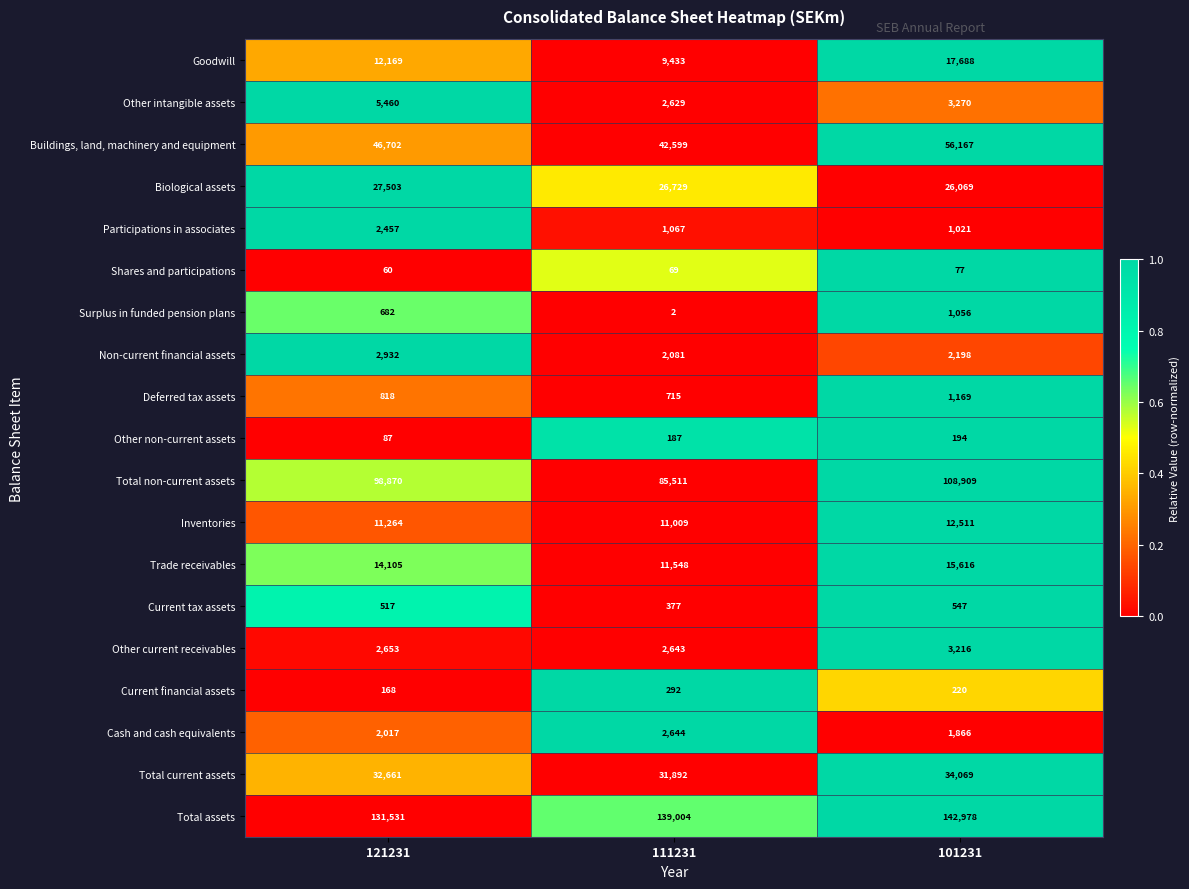

Rank the series by their maximum value, from highest to lowest.

Total assets, Total non-current assets, Buildings, land, machinery and equipment, Total current assets, Biological assets, Goodwill, Trade receivables, Inventories, Other intangible assets, Other current receivables, Non-current financial assets, Cash and cash equivalents, Participations in associates, Deferred tax assets, Surplus in funded pension plans, Current tax assets, Current financial assets, Other non-current assets, Shares and participations